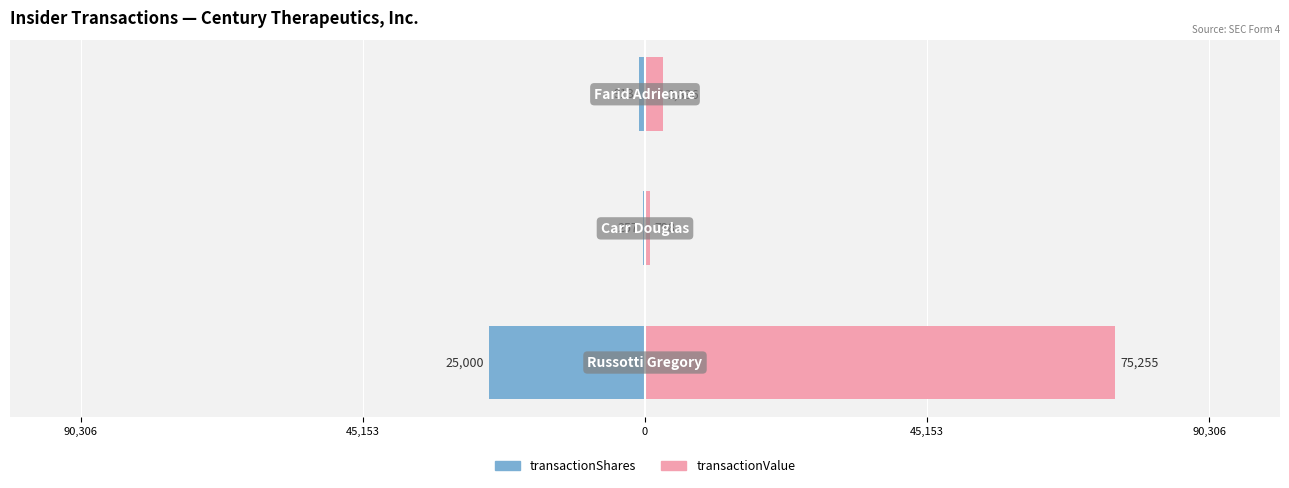

Is it true that transactionShares equals -213 at 0?

False